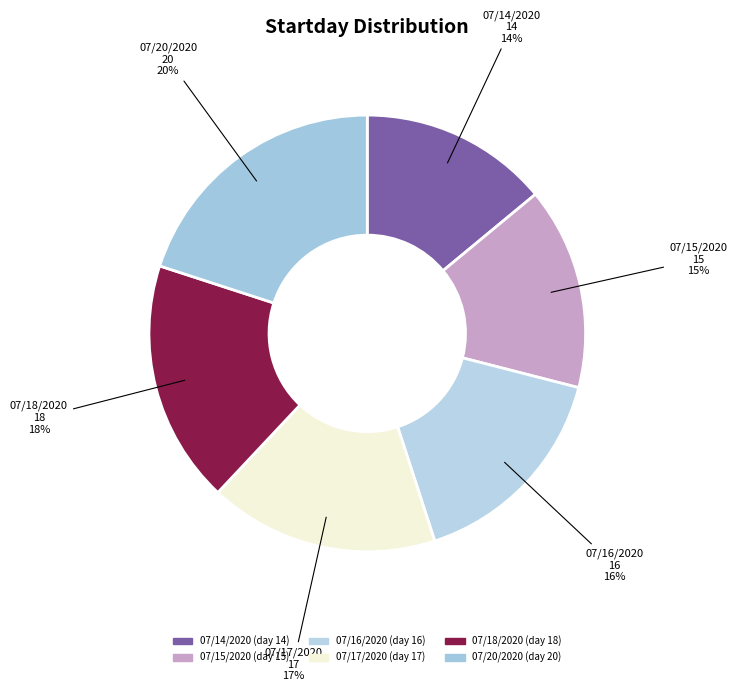

To the nearest percent, what is the difference between the 07/16/2020 and 07/20/2020 slice percentages?

4%